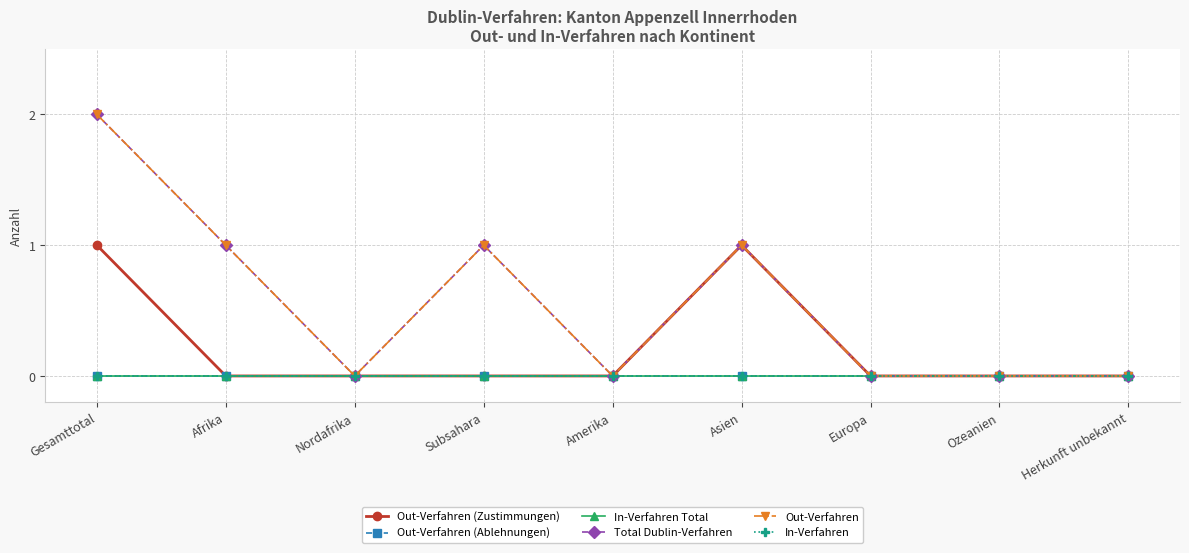

Which series has the largest range (max minus min)?

Total Dublin-Verfahren